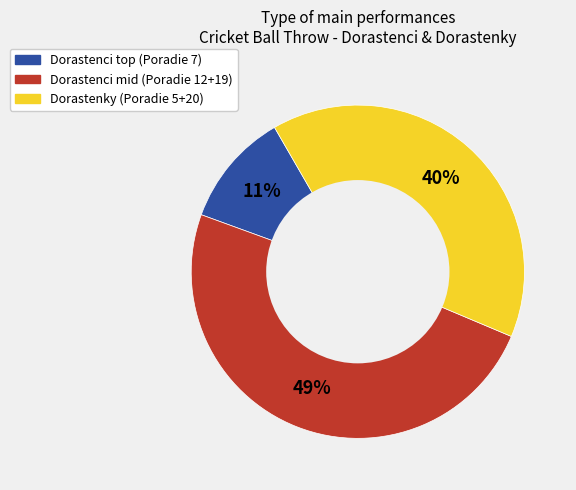

Does any single category account for the majority?

No